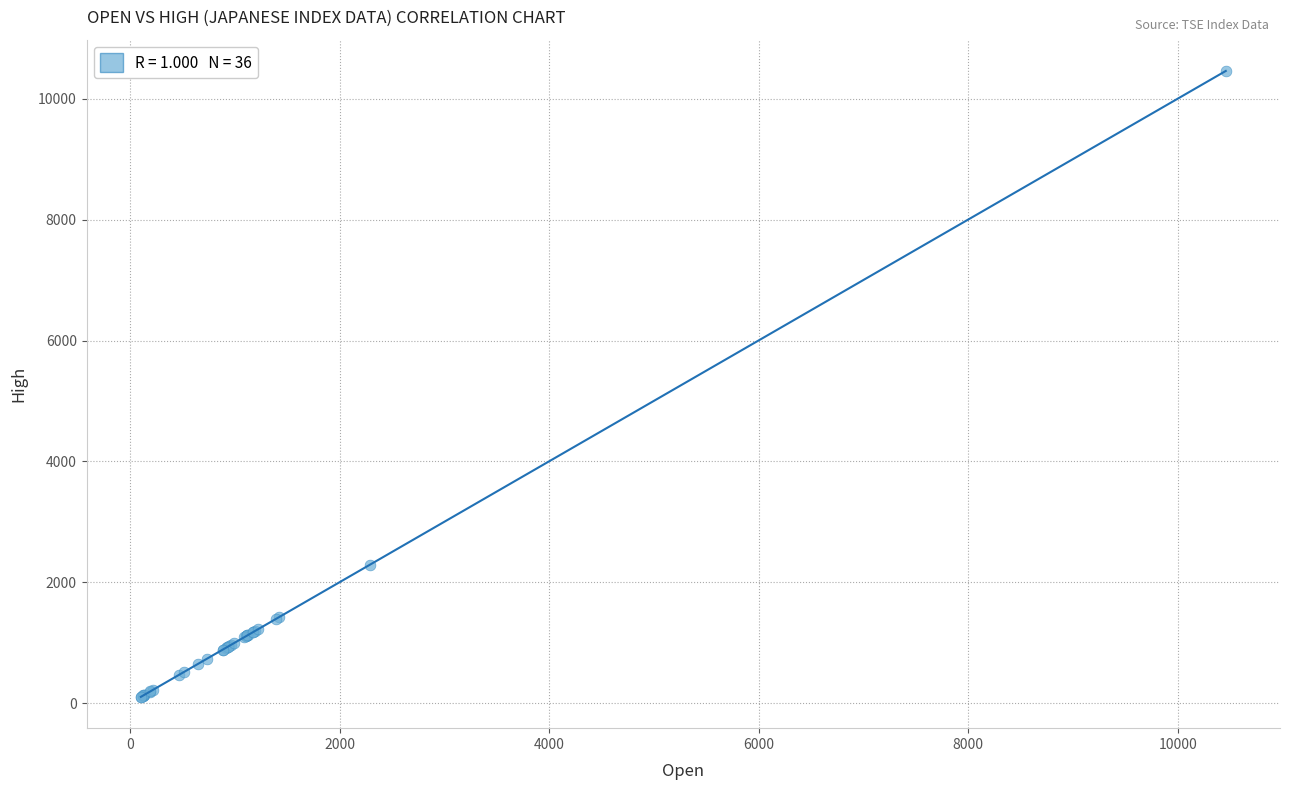

What Y value in the scatter plot is closest to 5281?

2291.7